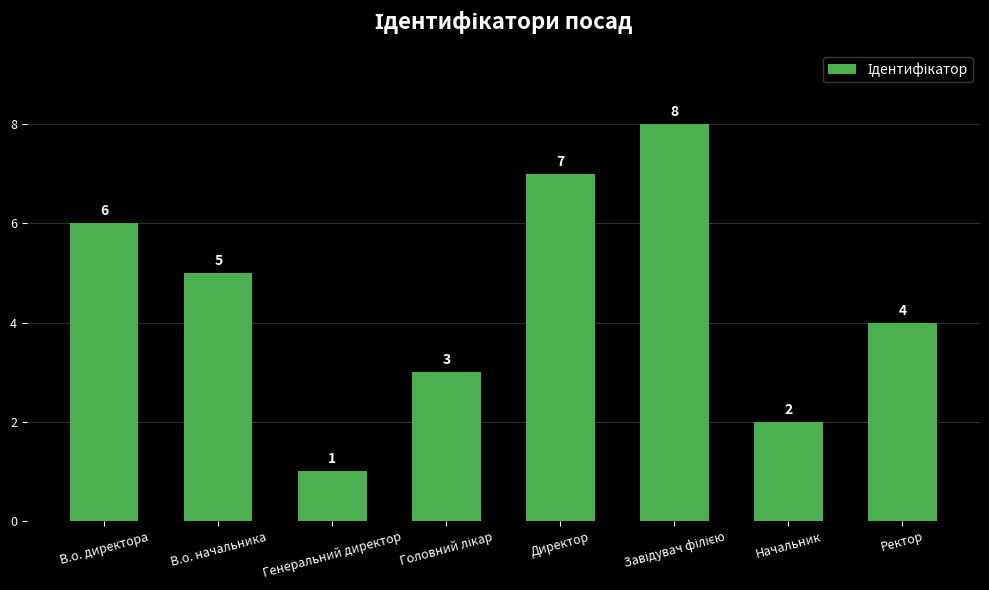

Reading left to right, transcribe all the data shown in this chart.

6	5	1	3	7	8	2	4